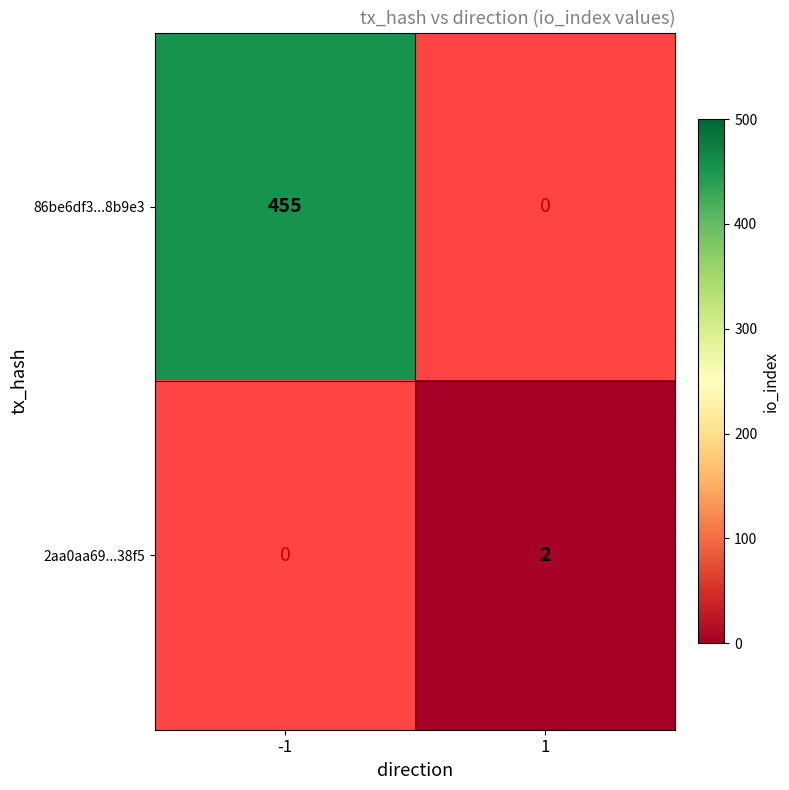

Is it true that 2aa0aa69...38f5 equals 2 at 1?

True